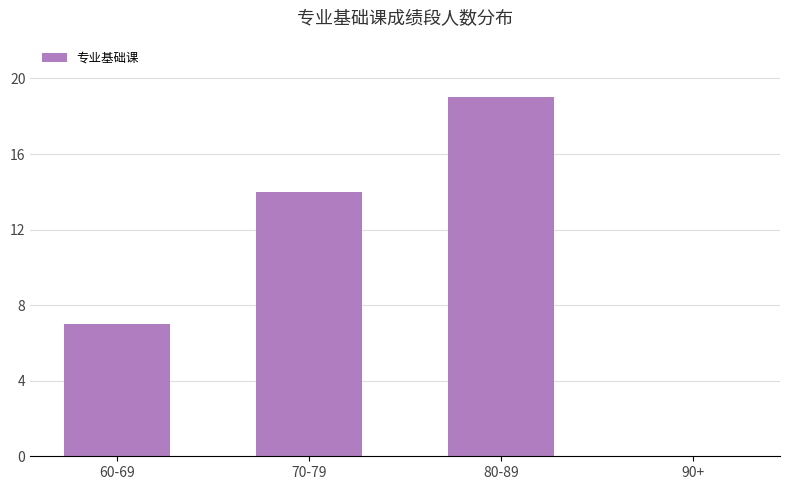

Between 80-89 and 90+, which is larger?

80-89